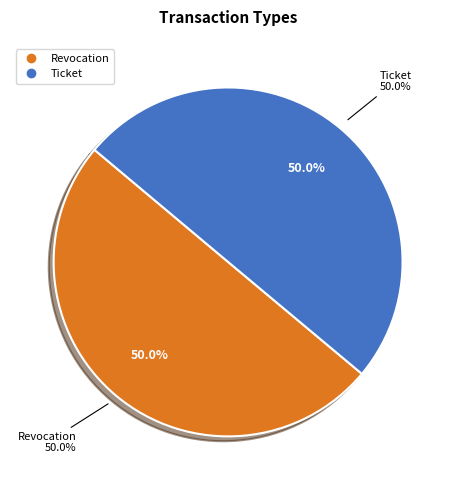

How many slices are in this pie chart?

2